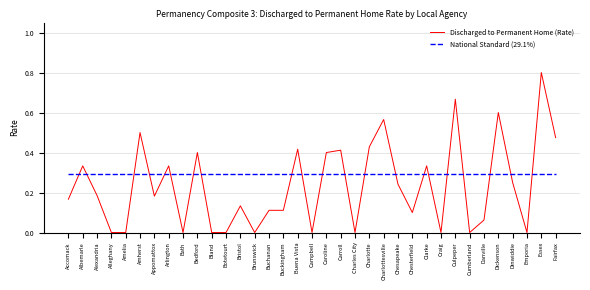

Between which two adjacent categories do Discharged to Permanent Home (Rate) and National Standard (29.1%) first intersect?

Accomack and Albemarle